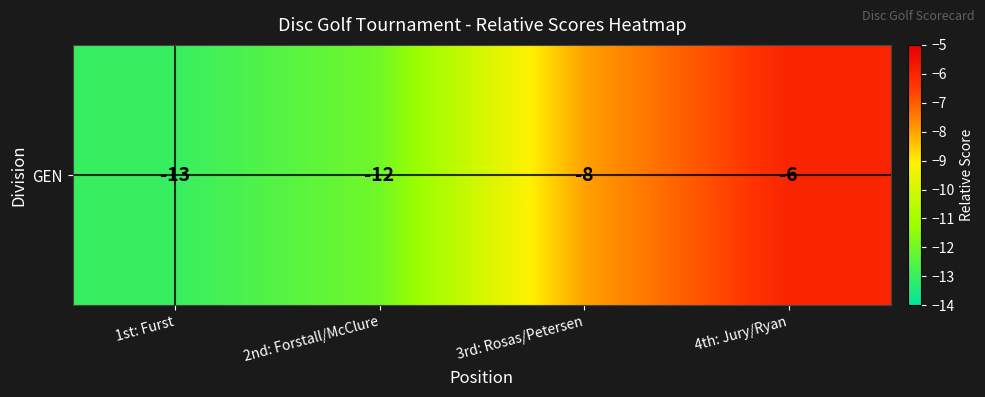

How many distinct data groups are displayed?

1